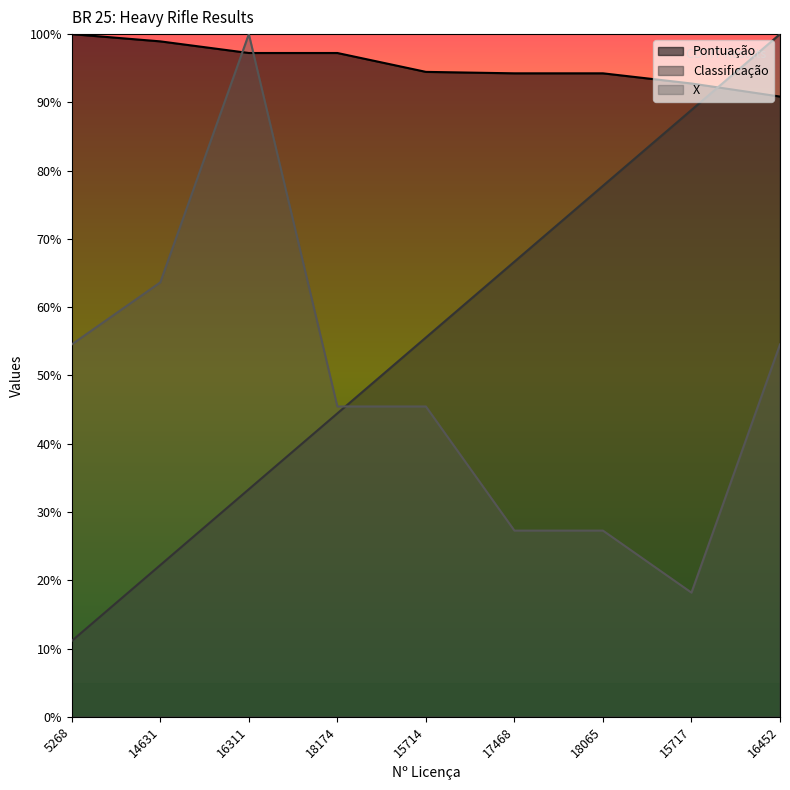

At 16311, list the series in order from largest to smallest.

X, Pontuação, Classificação